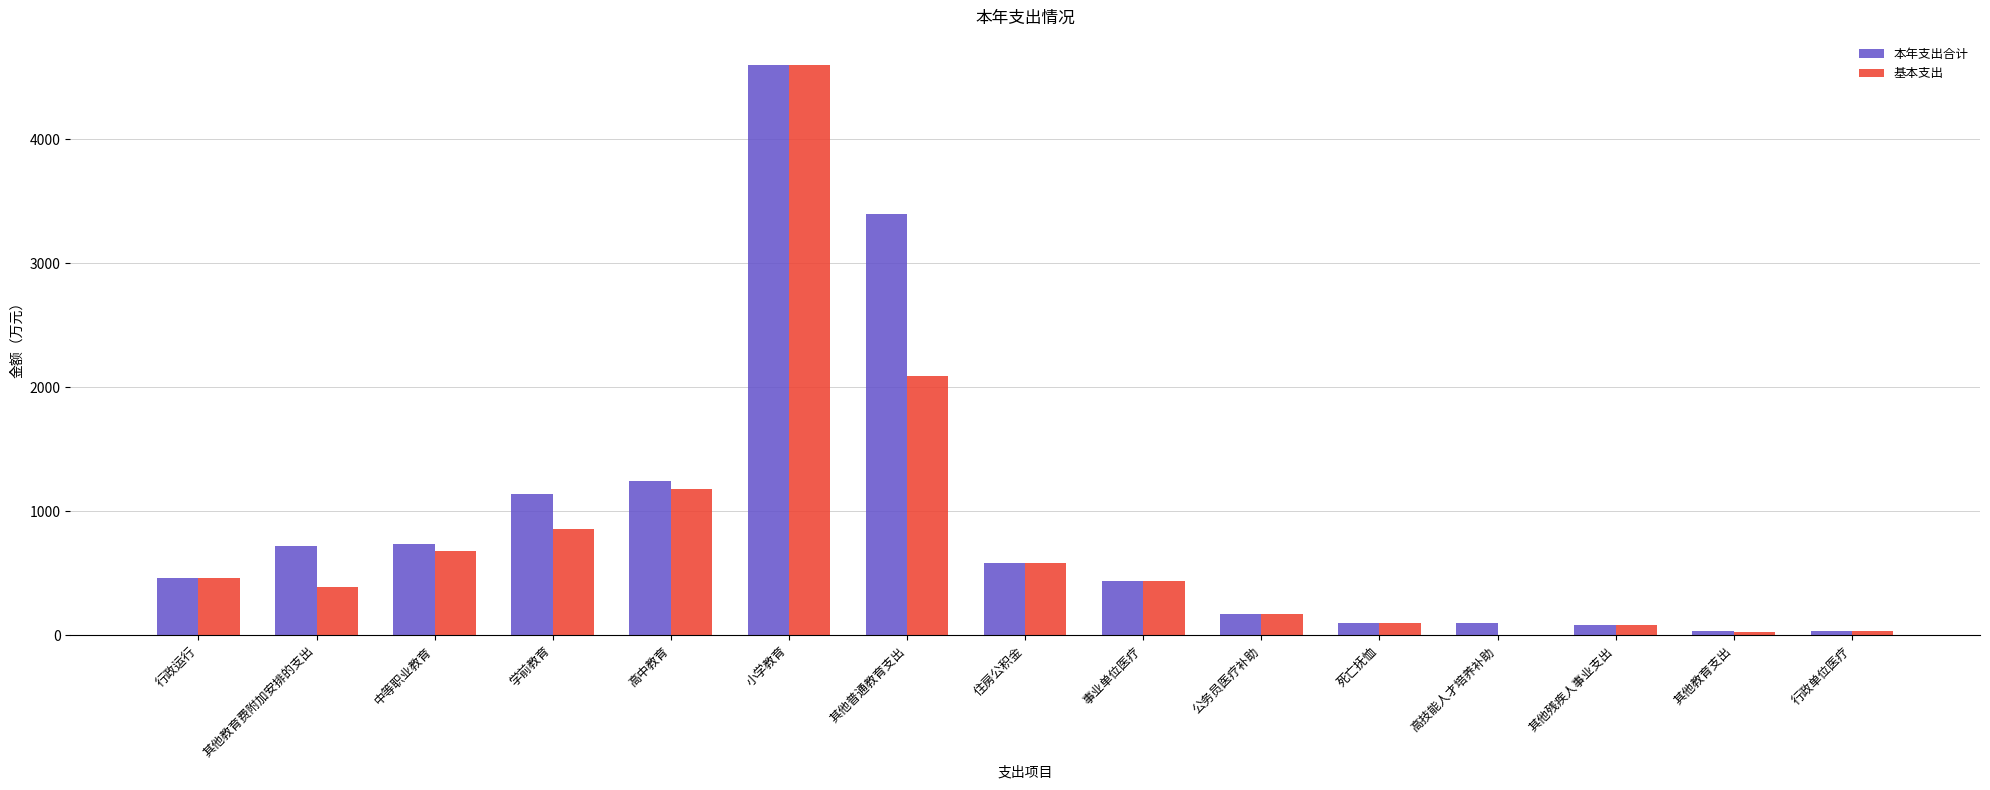

What is the sum of all 本年支出合计 values?

13868.2